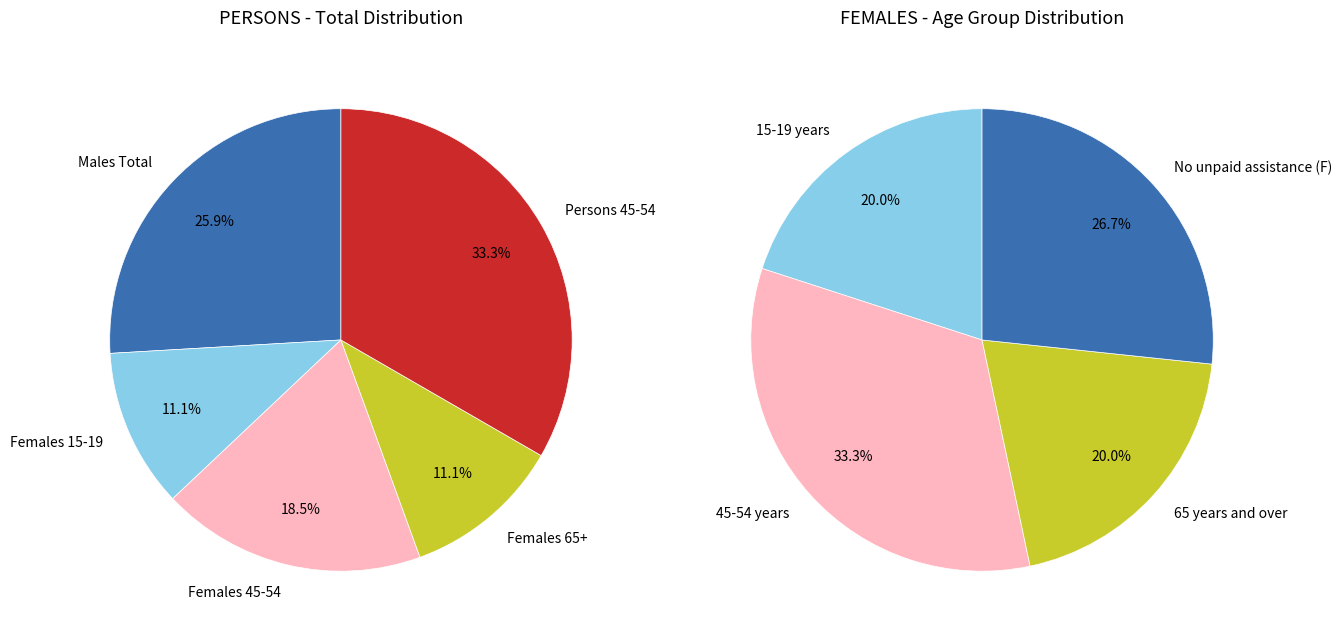

Which slice is the smallest?

Females 15-19 years